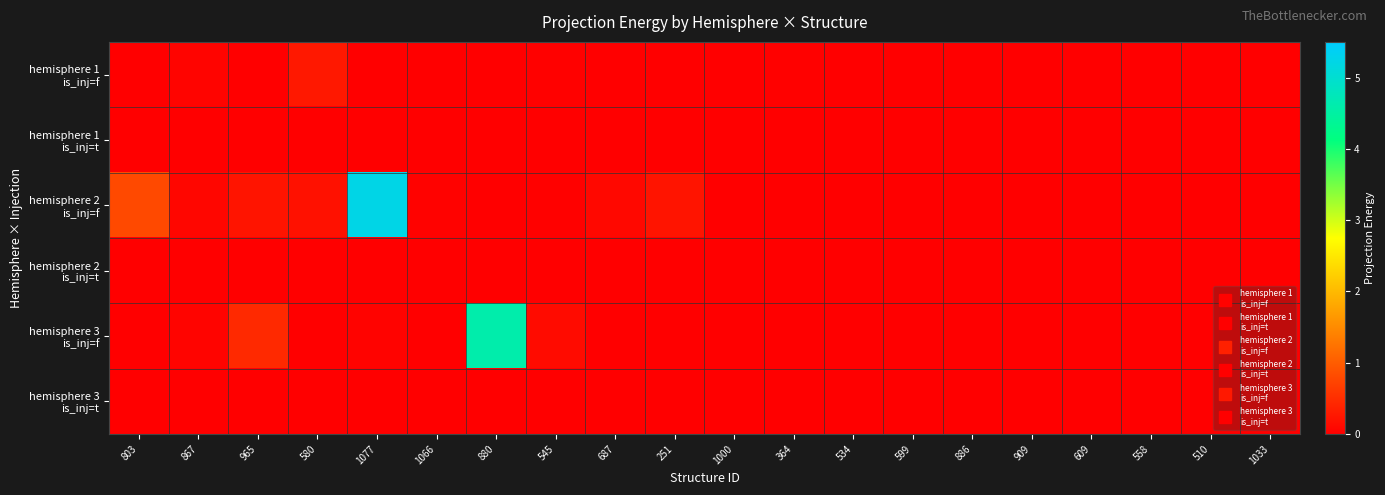

Which series has the largest range (max minus min)?

hemisphere 2 is_inj=f